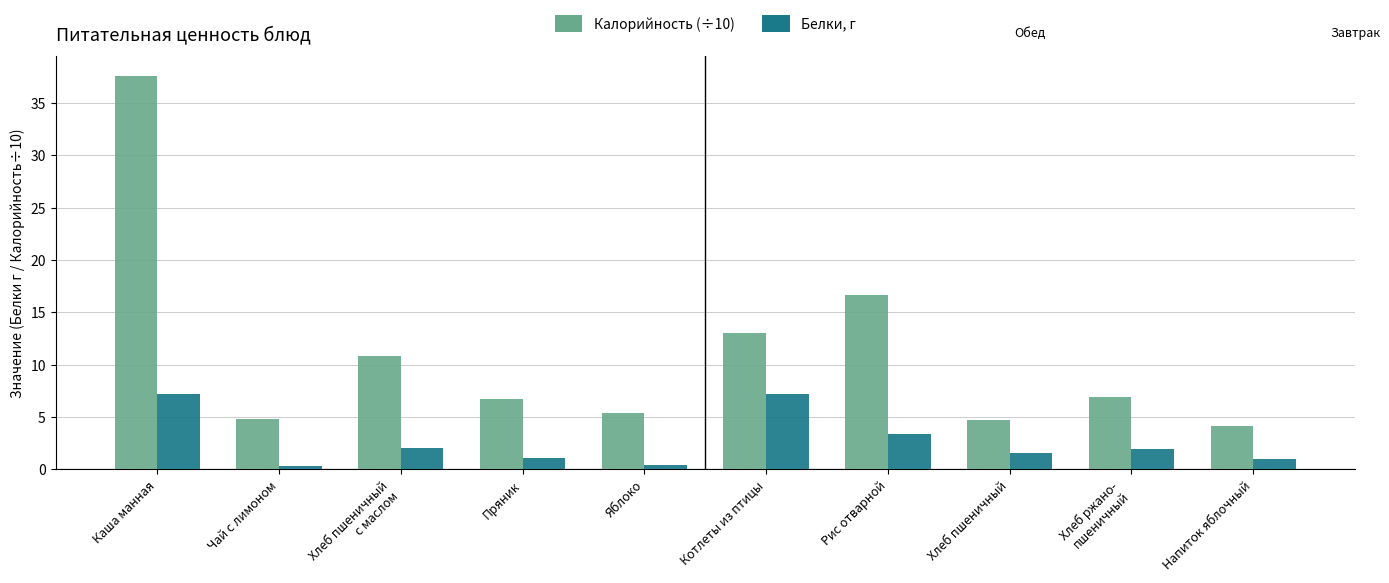

What is the total value across all series at Каша манная?

44.8